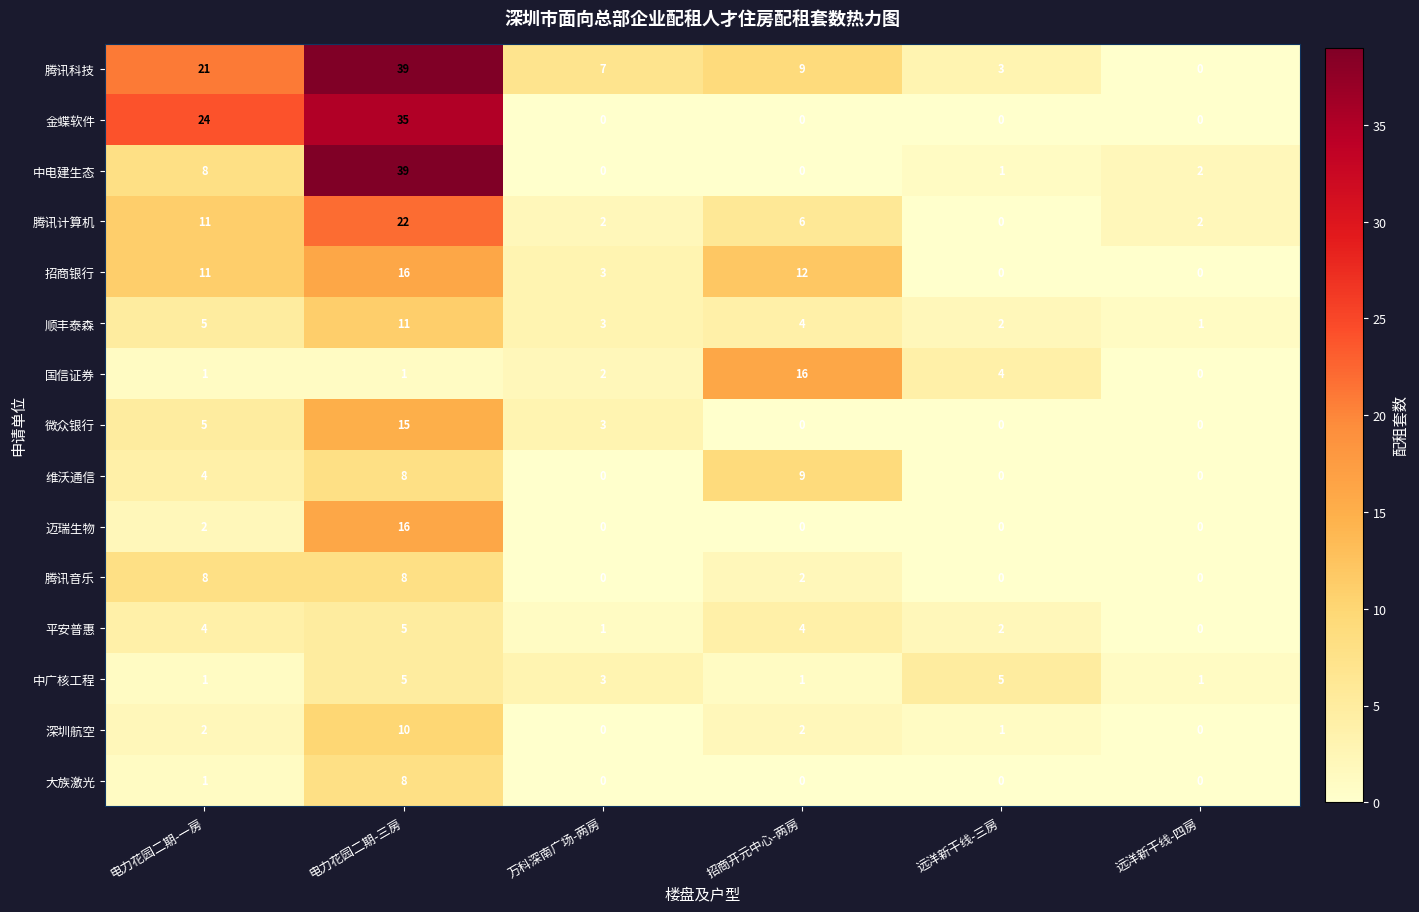

Where is 大族激光 nearest to the value 4?

电力花园二期-一房